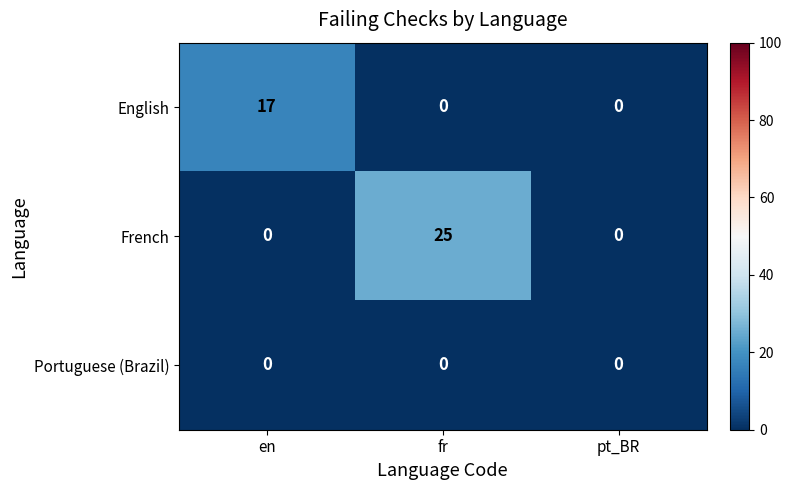

Reading left to right, what are all the values shown in this chart?

English: en=17	fr=0	pt_BR=0
French: en=0	fr=25	pt_BR=0
Portuguese (Brazil): en=0	fr=0	pt_BR=0